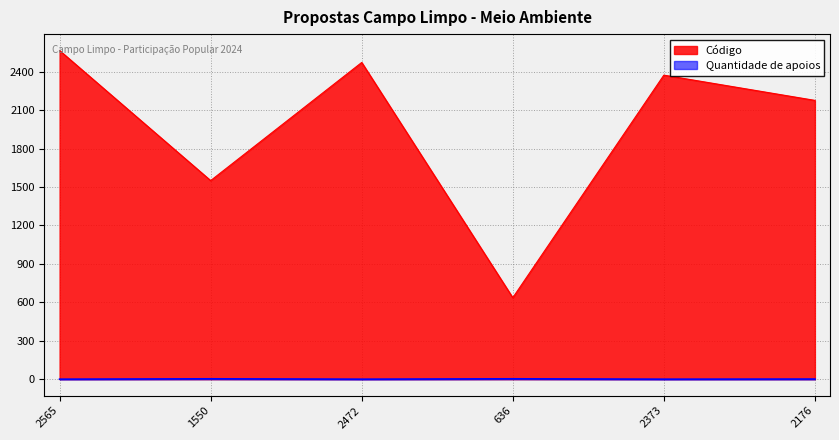

Rank the series by their maximum value, from lowest to highest.

Quantidade de apoios, Código